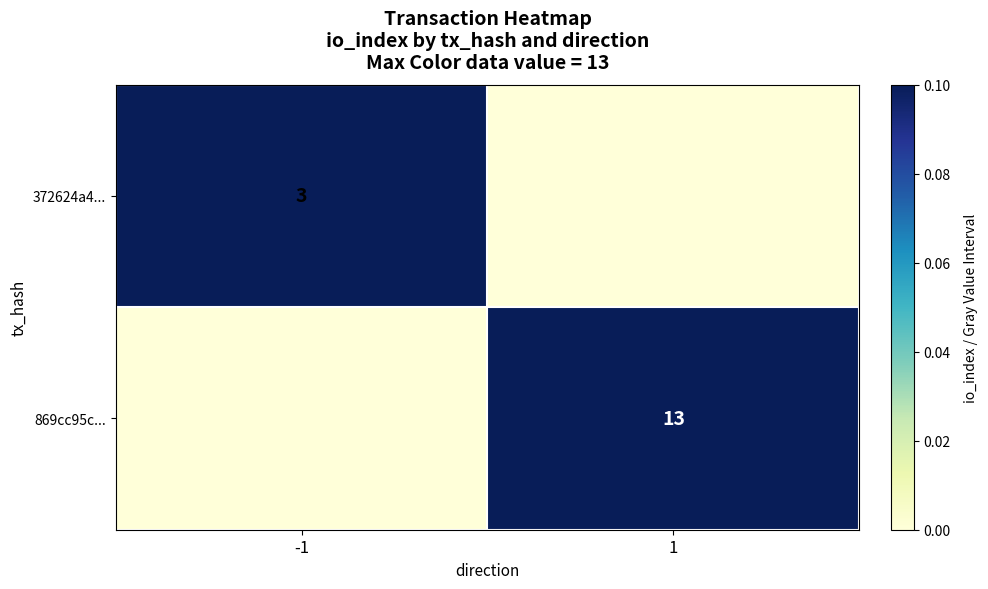

Is it true that 372624a4... equals 3 at -1?

True